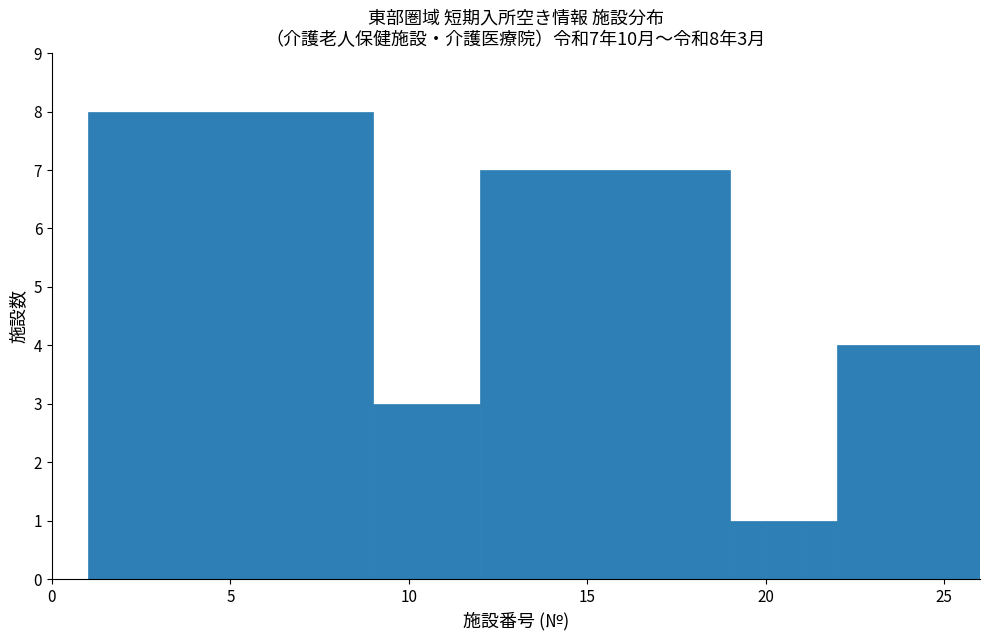

Read against the x-axis, roughly where is the centre of the tallest bar?

5.0